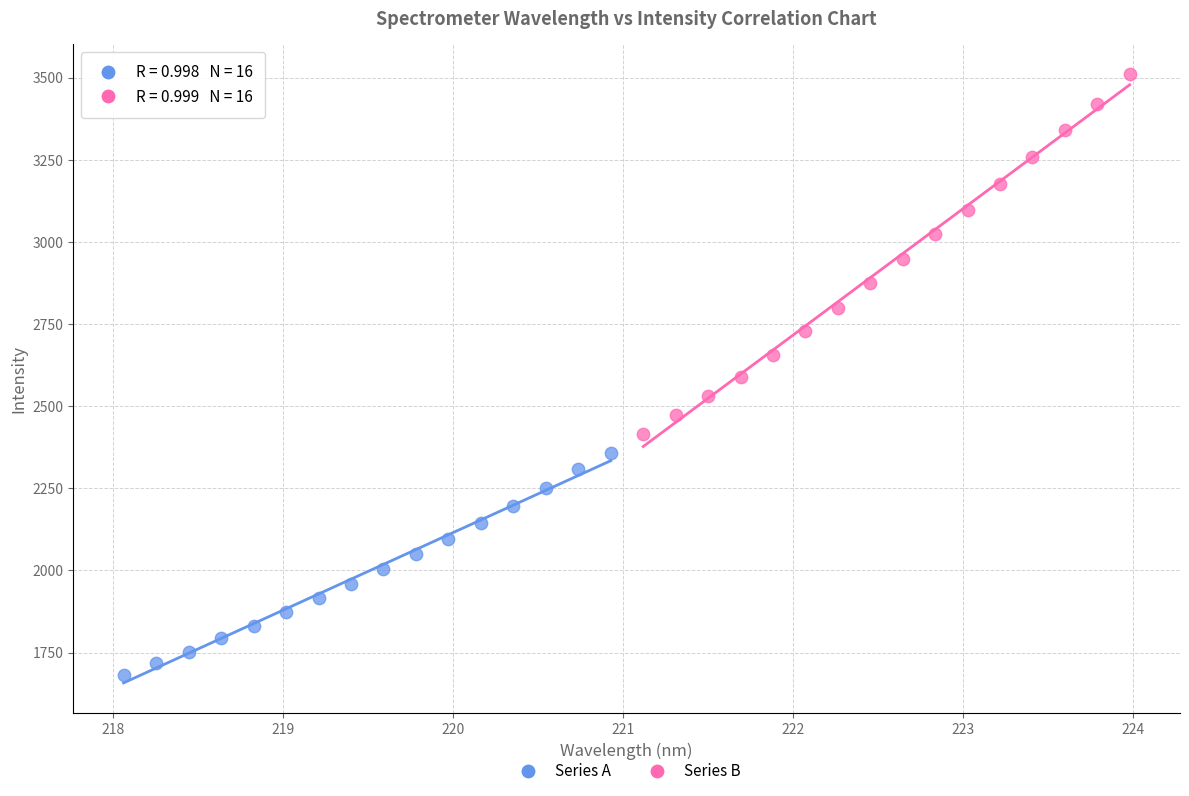

Which series reaches the maximum Y coordinate?

Series B